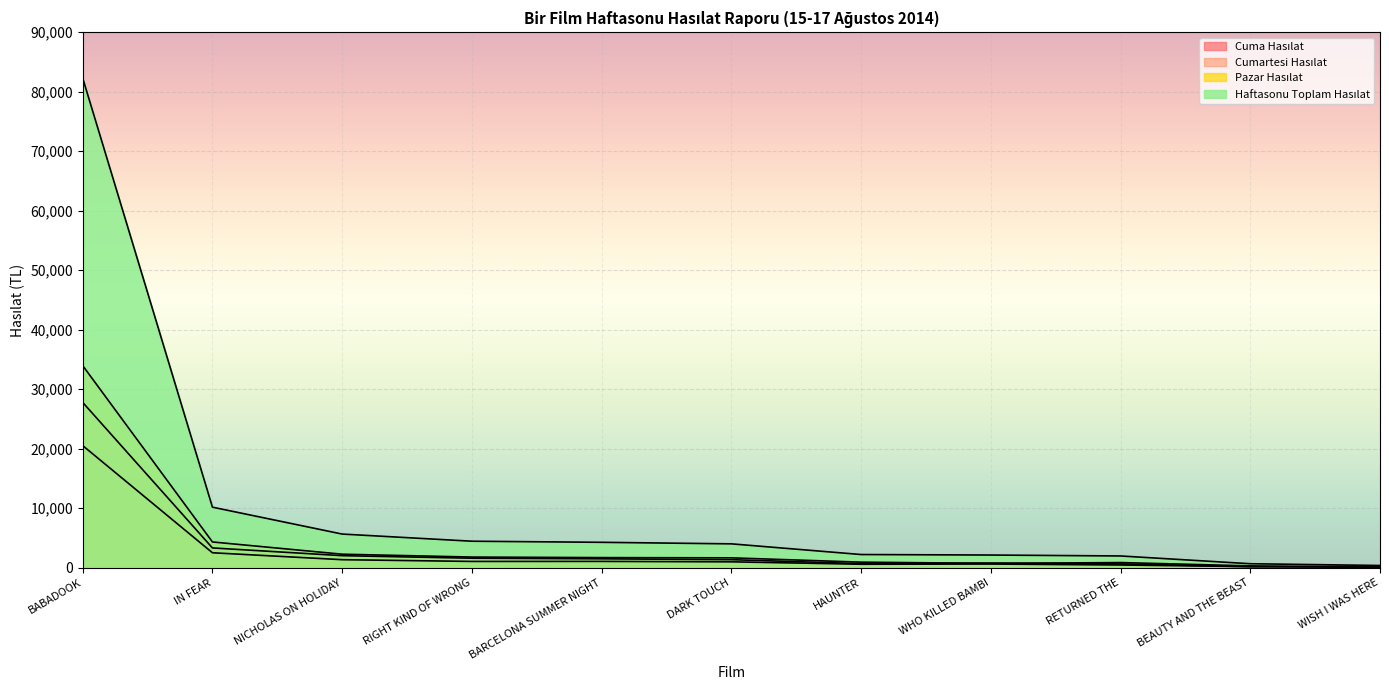

True or false: Cumartesi Hasılat and Haftasonu Toplam Hasılat intersect in this chart.

False